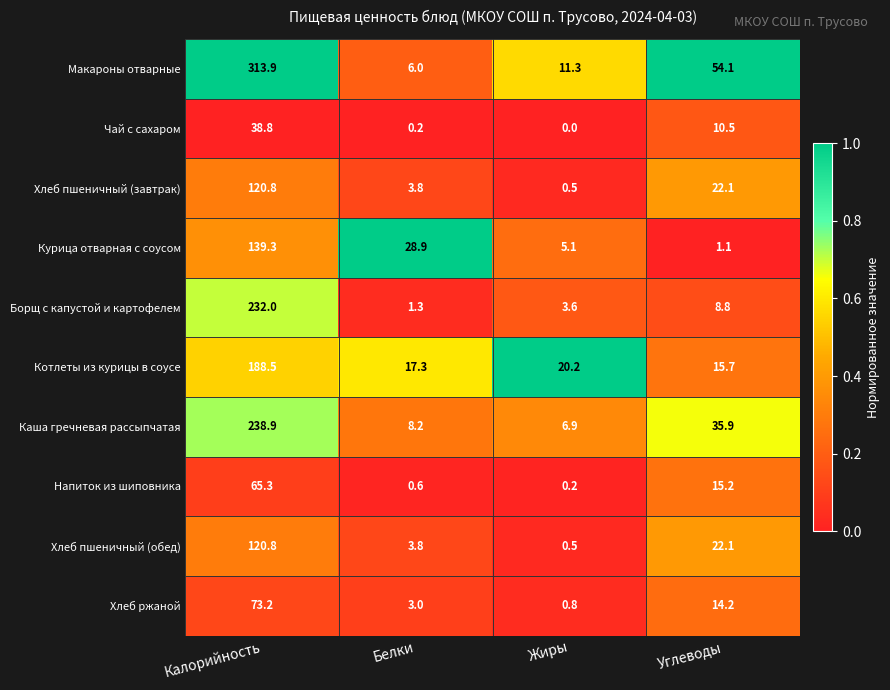

What is the difference between the Хлеб ржаной values at Белки and Калорийность?

70.2